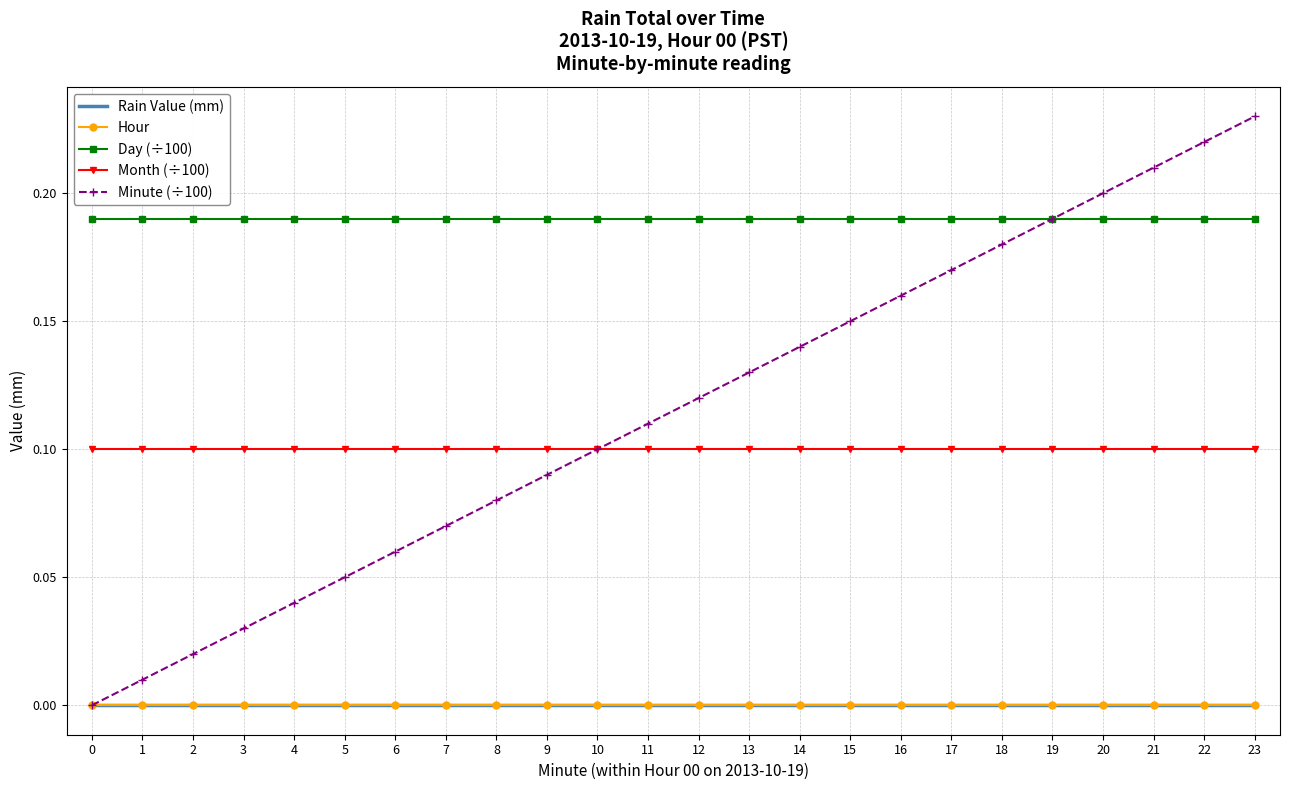

True or false: Month (÷100) and Rain Value (mm) cross at least once.

False